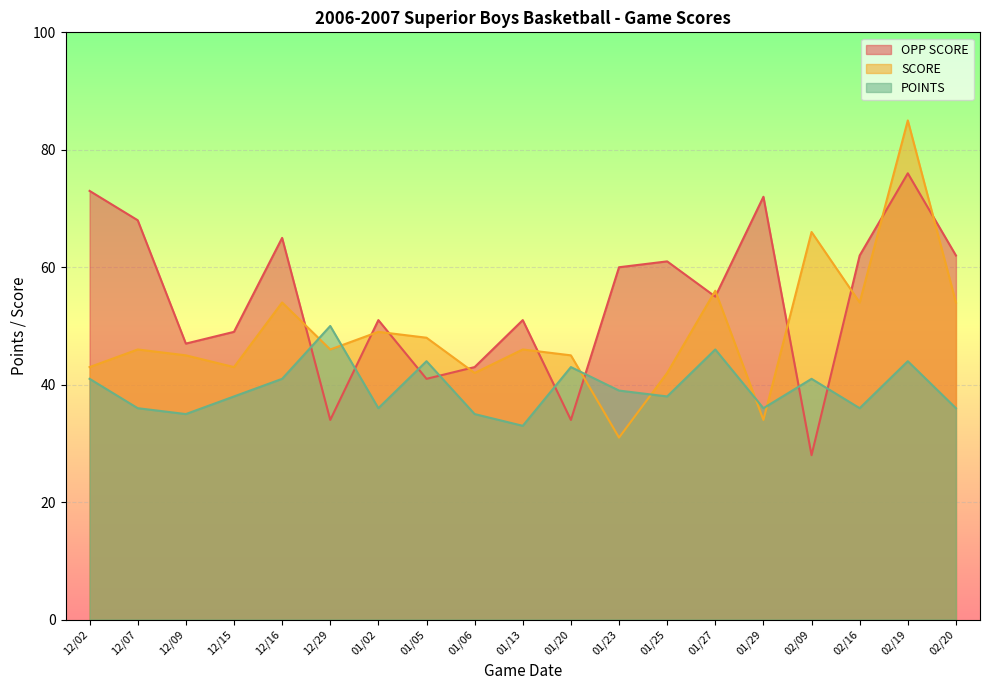

What is the sum of all SCORE values?

929